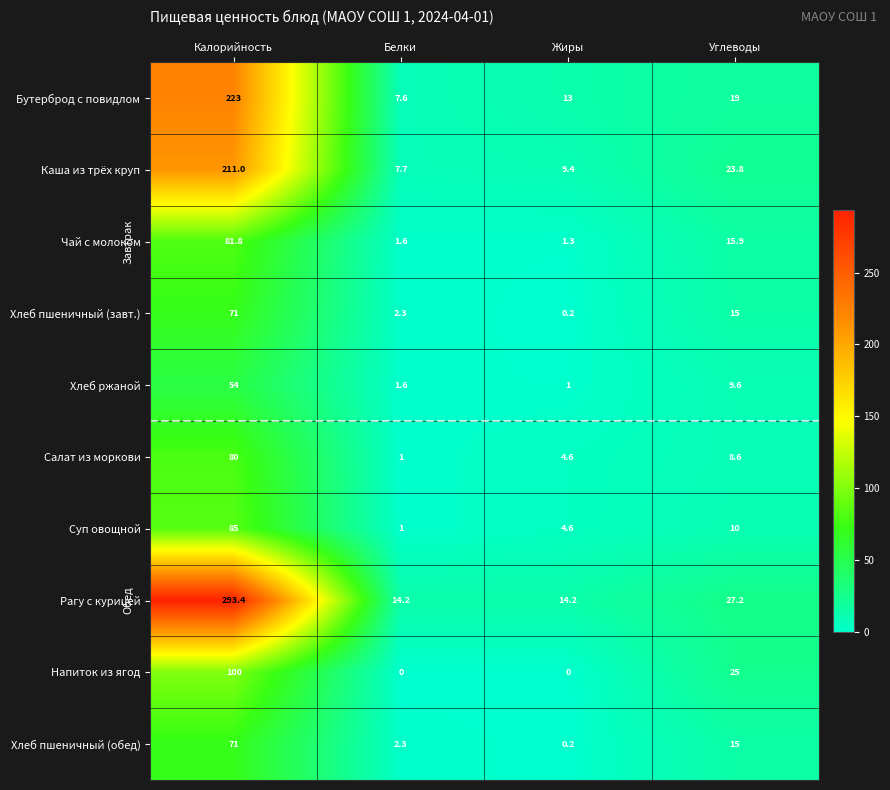

What is the greatest value displayed?

293.4